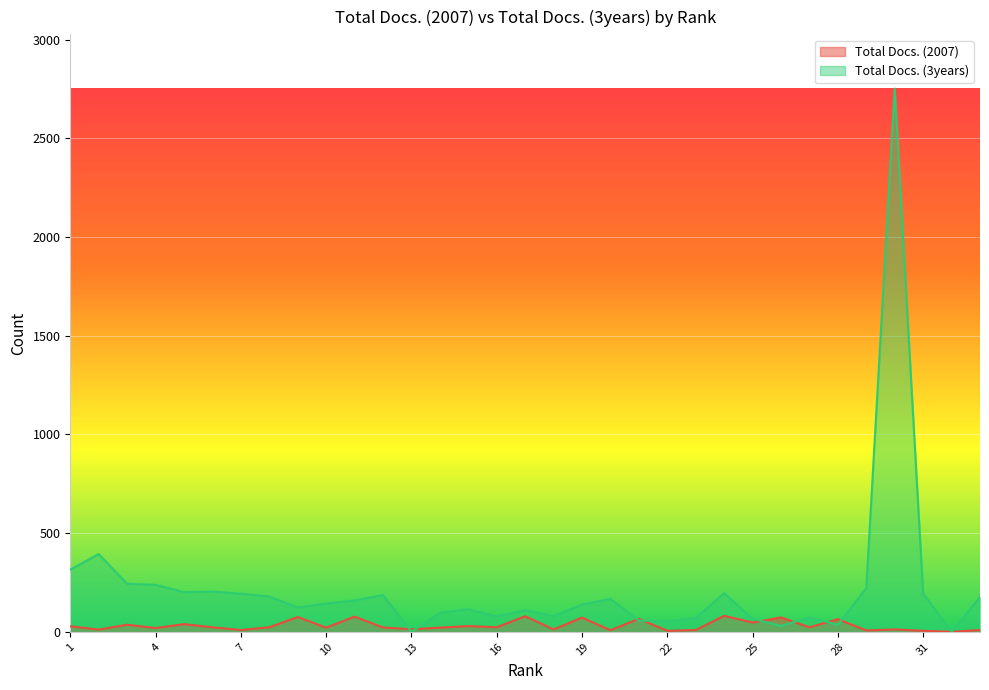

What is the spread (max minus min) of values at 29?

214